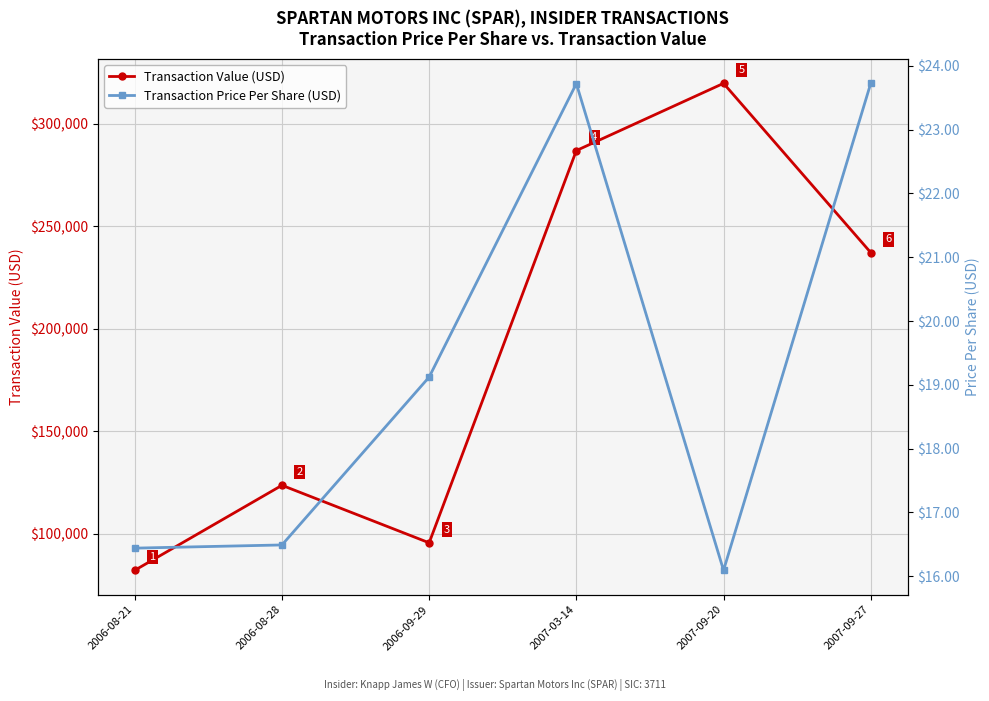

What are all the series names shown in the legend?

Transaction Value (USD), Transaction Price Per Share (USD)